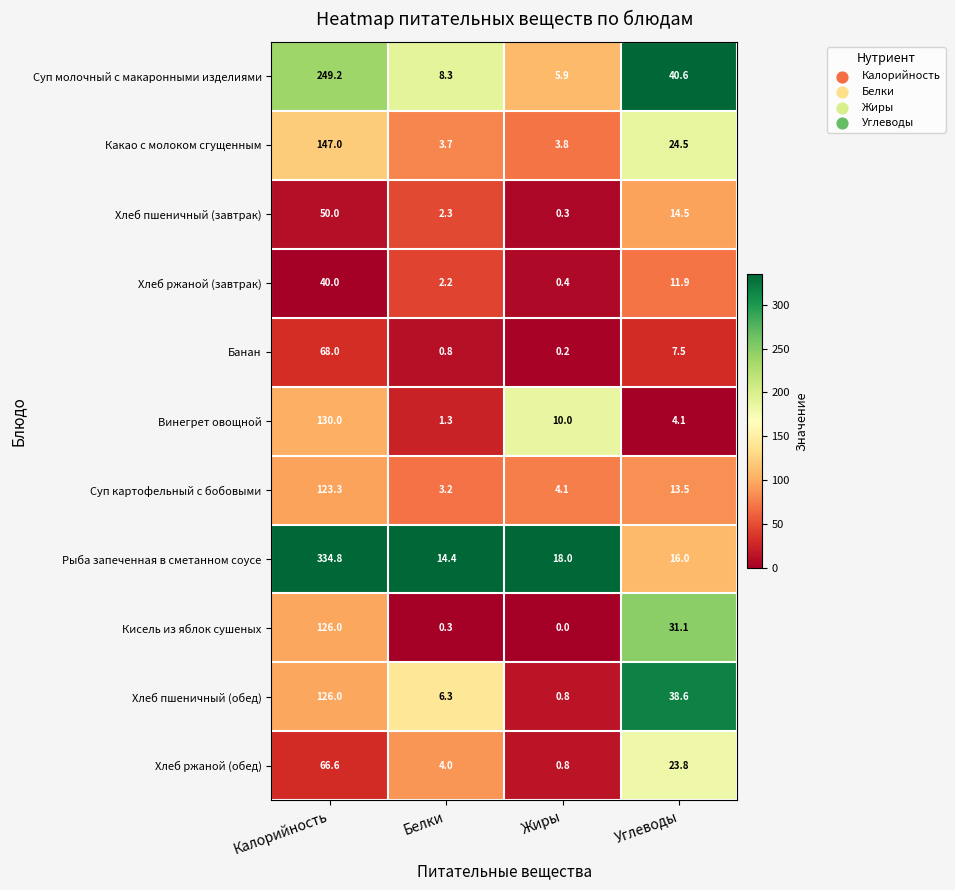

At which category is the sum across all series the highest?

Калорийность